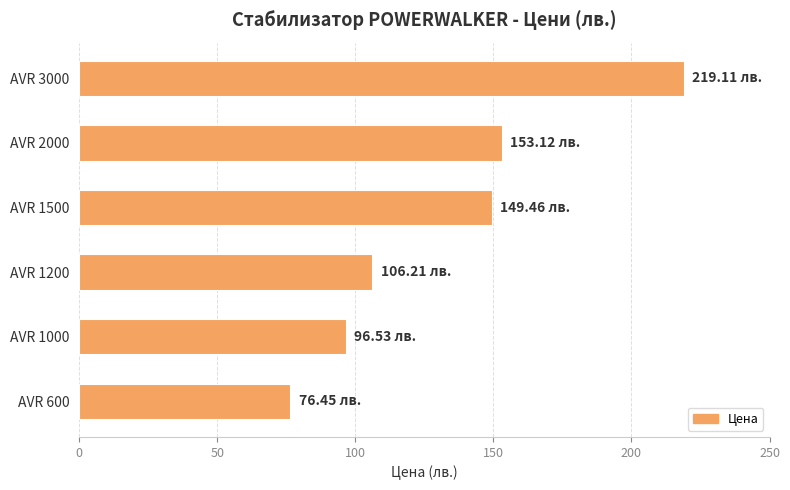

What is the difference between the maximum and minimum values?

142.7